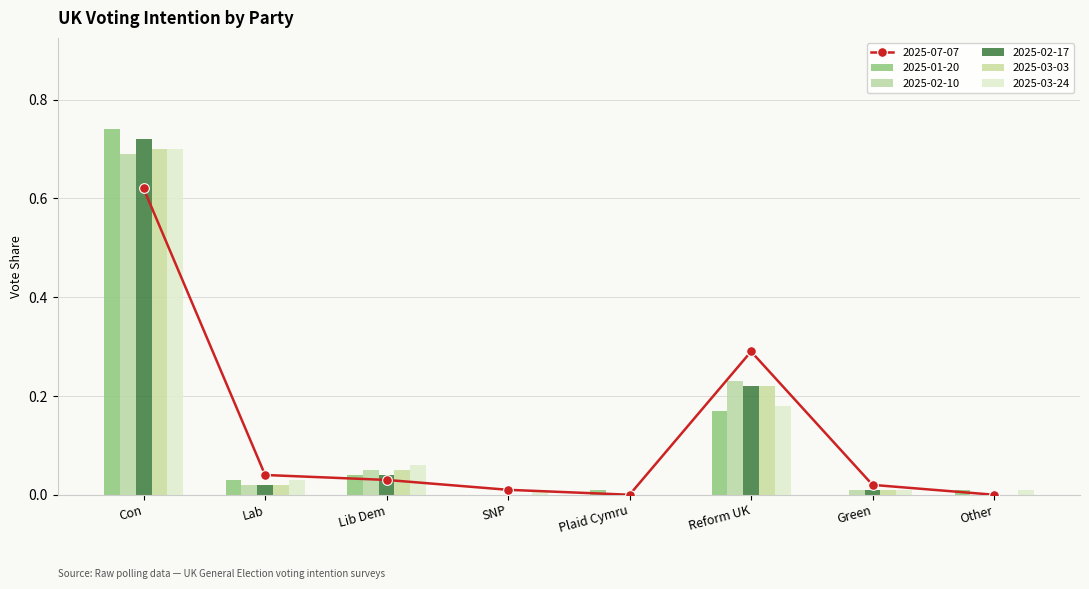

Rank the series by their maximum value, from highest to lowest.

2025-01-20, 2025-02-17, 2025-03-03, 2025-03-24, 2025-02-10, 2025-07-07